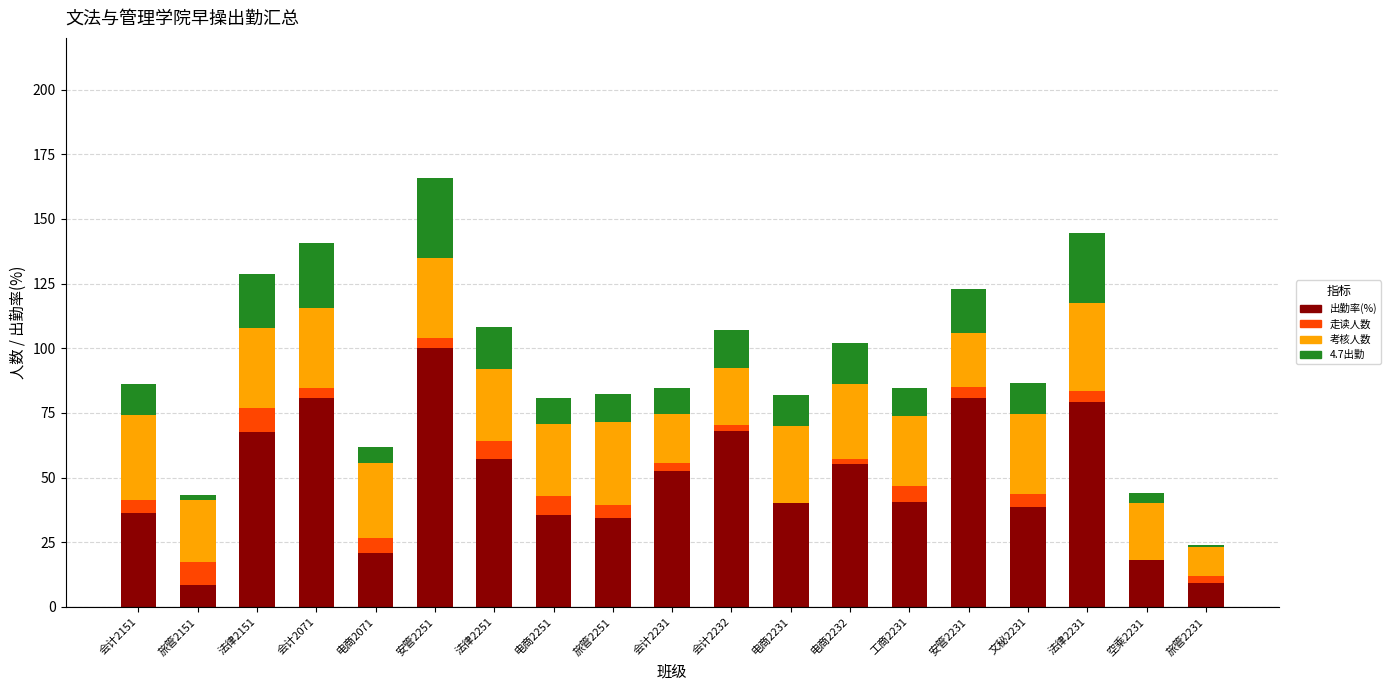

Which category has the highest value in the 出勤率(%) series?

安管2251